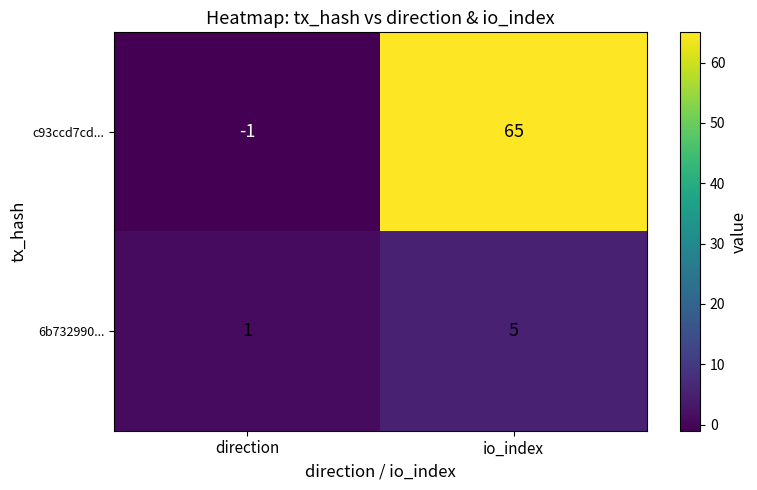

Between direction and io_index, which series saw the biggest shift?

c93ccd7cd...